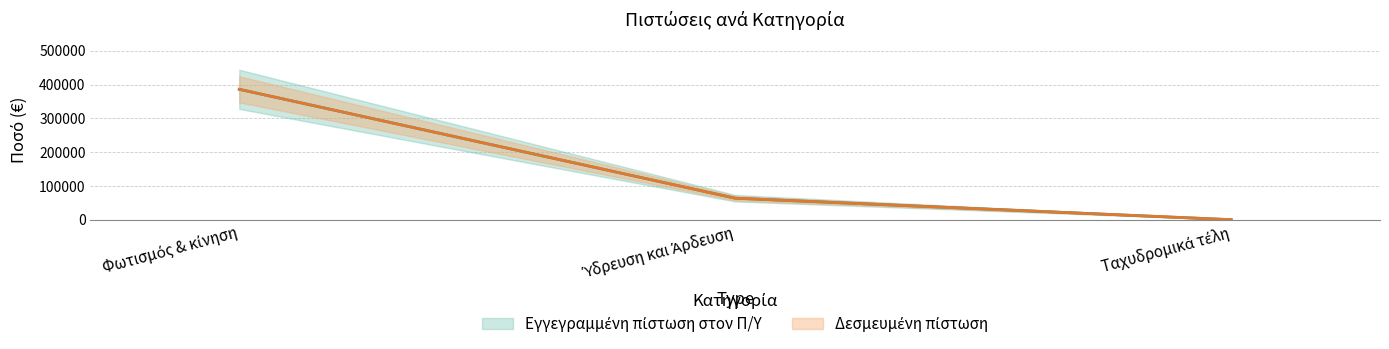

Which has a higher value, Ταχυδρομικά τέλη or Ύδρευση και Άρδευση?

Ύδρευση και Άρδευση